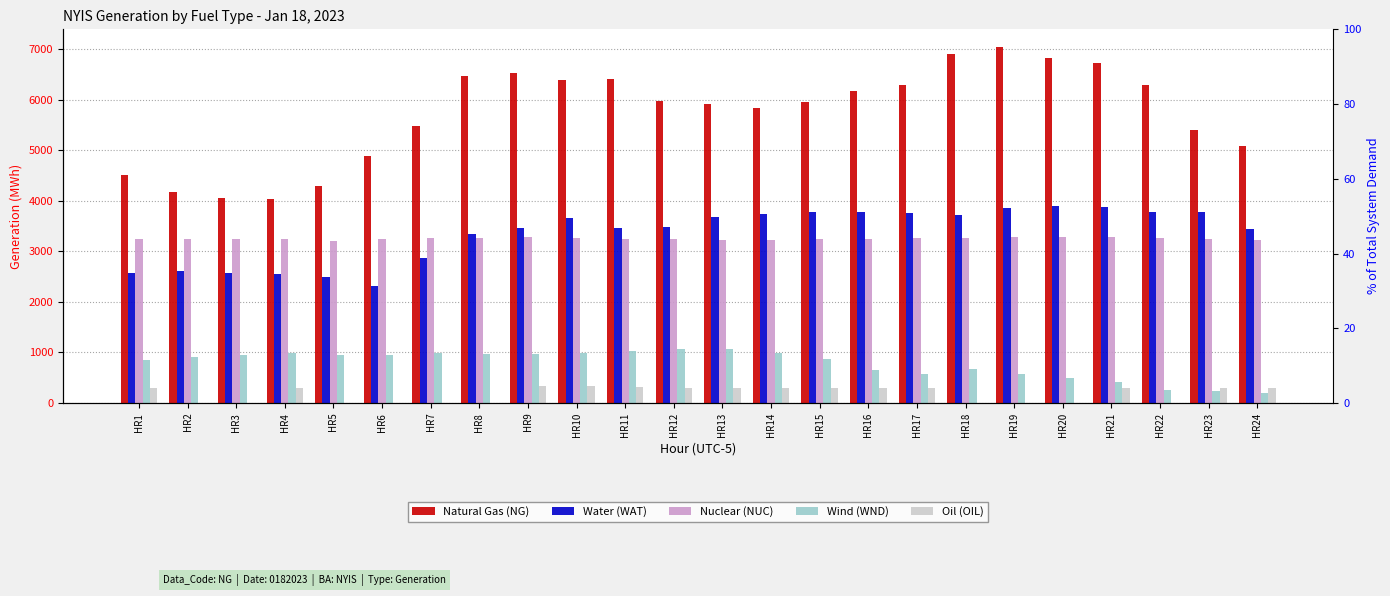

What are all the series names shown in the legend?

Natural Gas (NG), Water (WAT), Nuclear (NUC), Wind (WND), Oil (OIL)